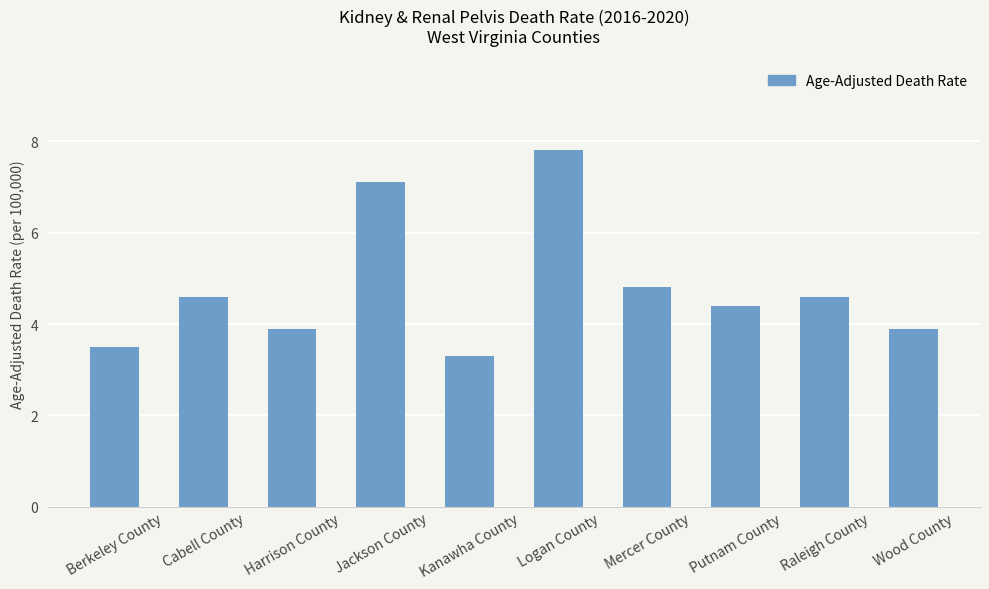

What is the change in value from Jackson County to Raleigh County?

-2.5